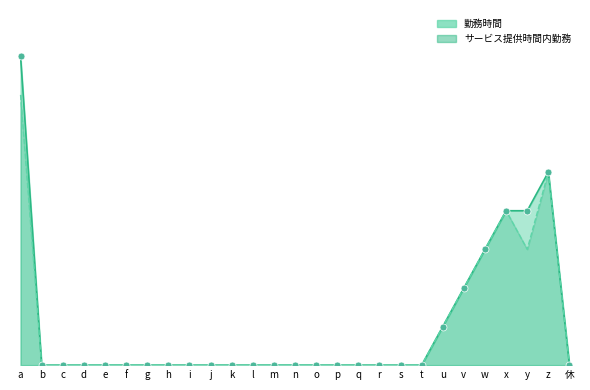

Which series reaches the minimum Y coordinate?

勤務時間